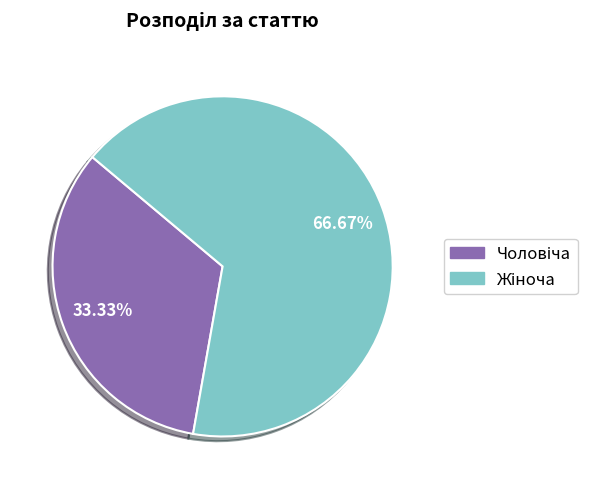

Does any single category account for the majority?

Yes